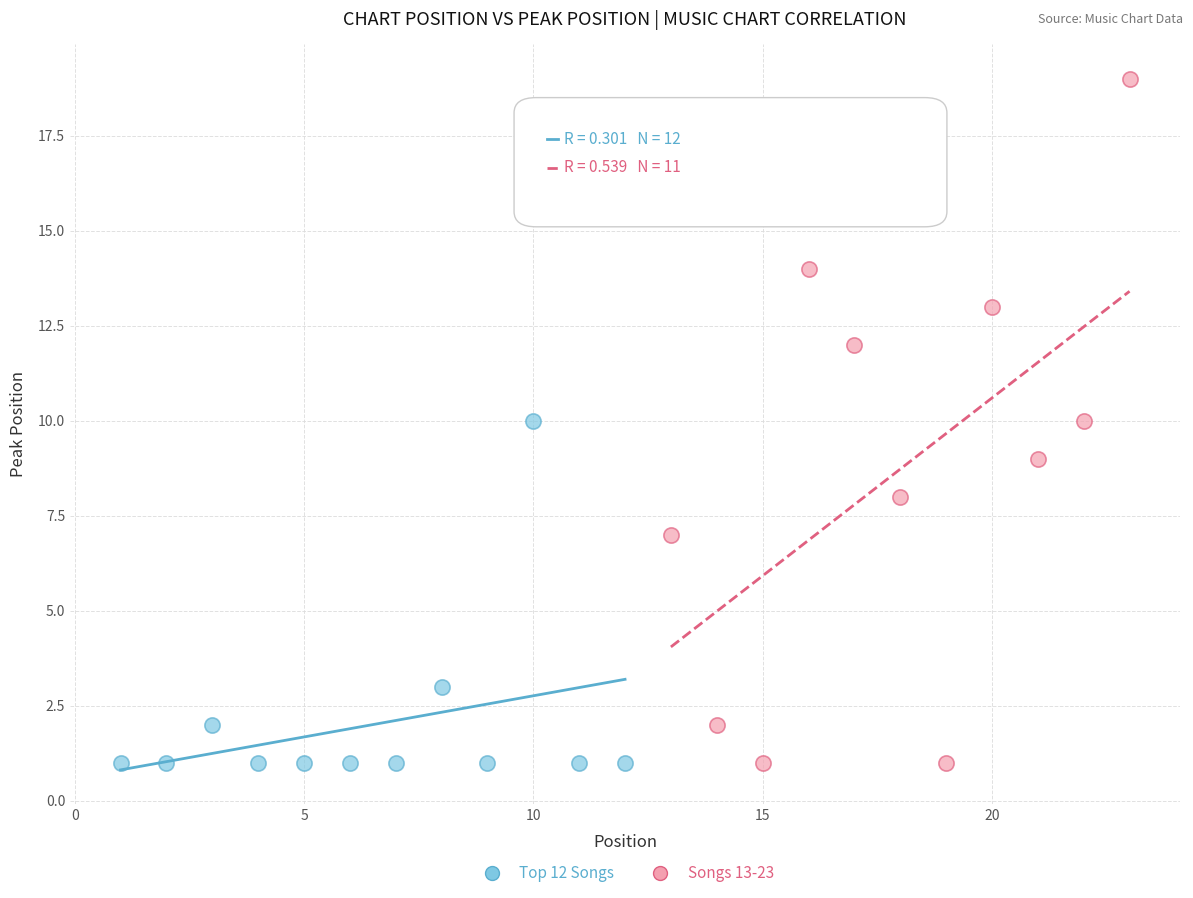

Which series has the largest Y range (max minus min)?

Songs 13-23